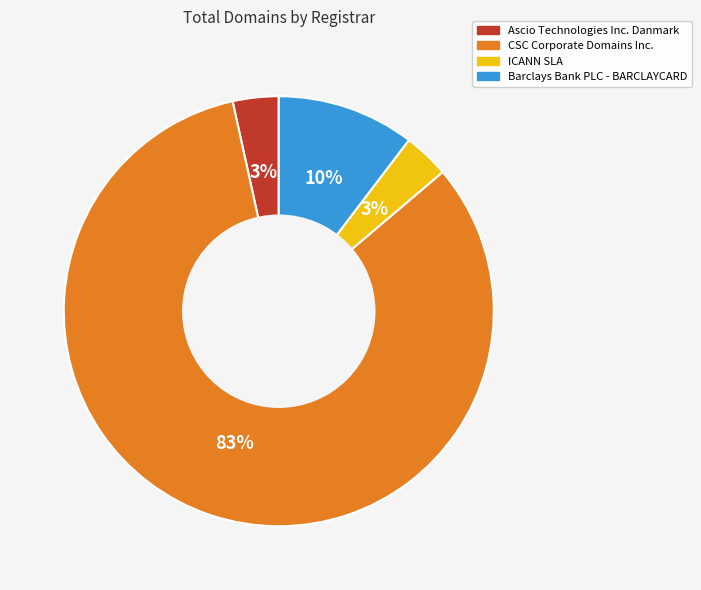

To the nearest percent, what percentage of the pie is Barclays Bank PLC - BARCLAYCARD?

10%